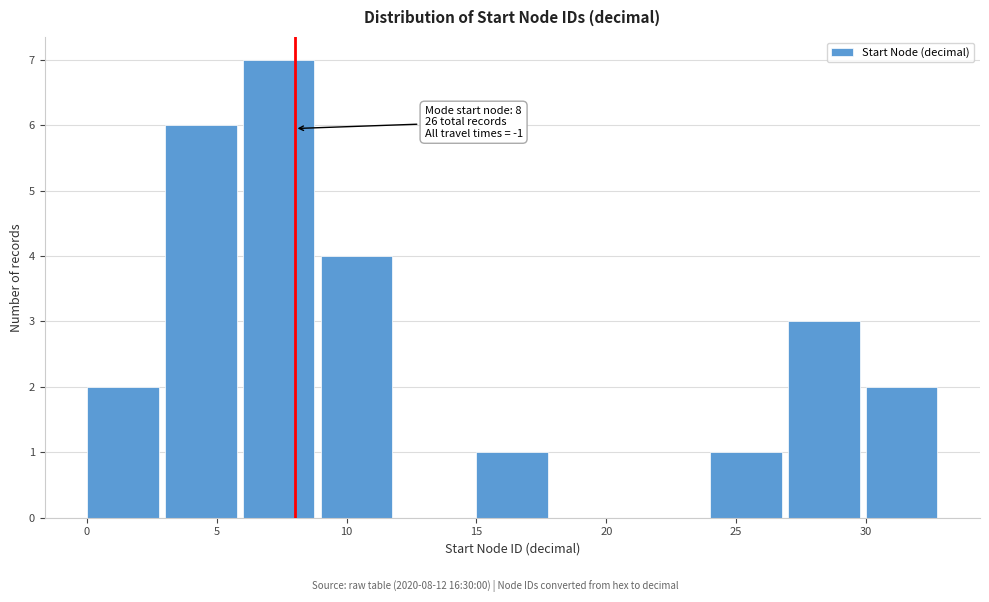

Over which range of the x-axis is the bar tallest?

6 to 9